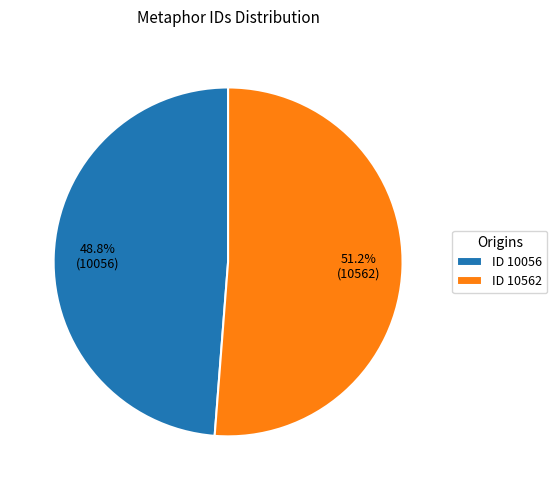

What is the ratio of the value at ID 10056 to the value at ID 10562?

1.0